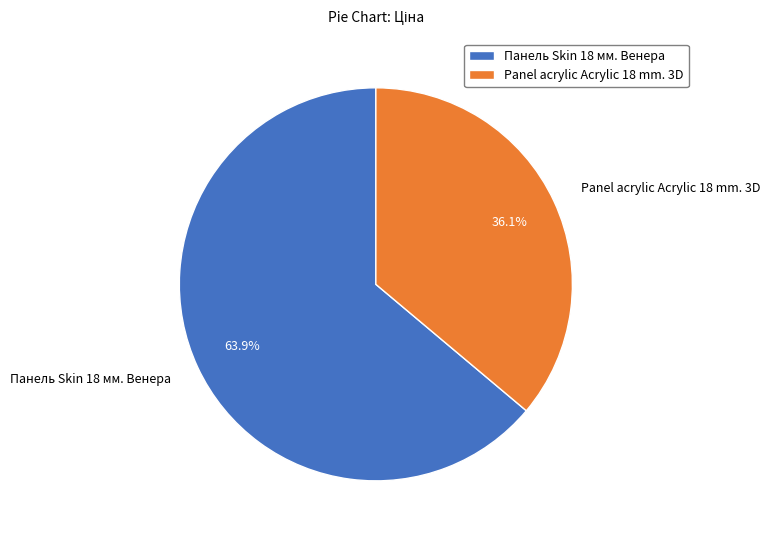

What is the smallest slice in the pie chart?

Panel acrylic Acrylic 18 mm. 3D